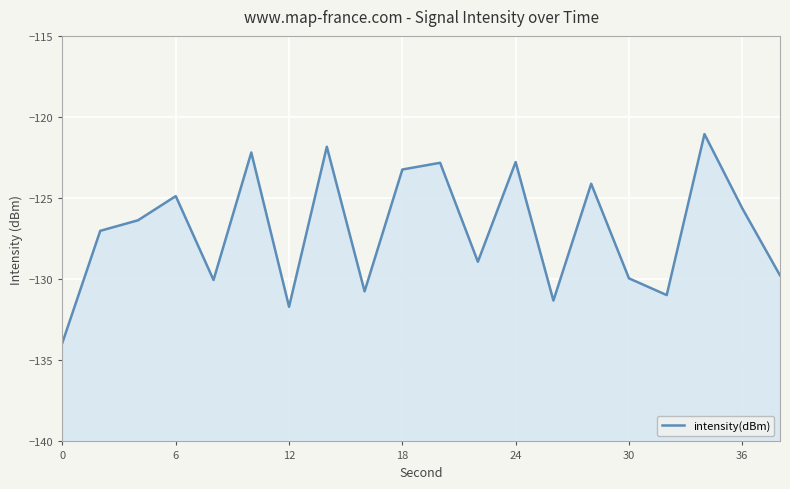

True or false: there are more than 2 points higher than both neighbors.

True